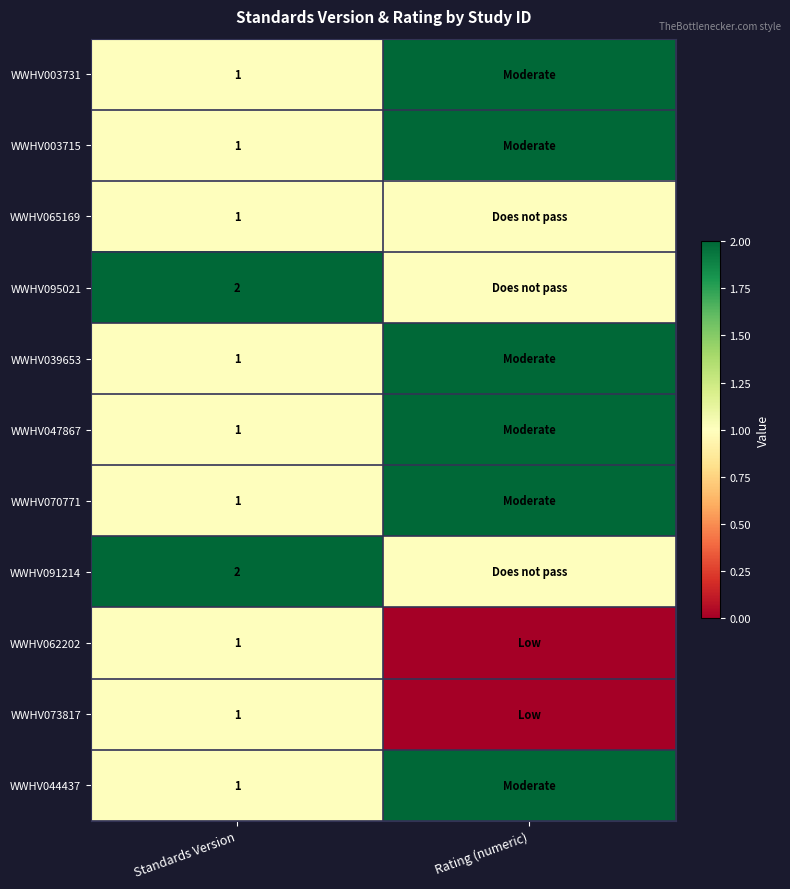

The value of WWHV044437 at Standards Version is 1. True or false?

True